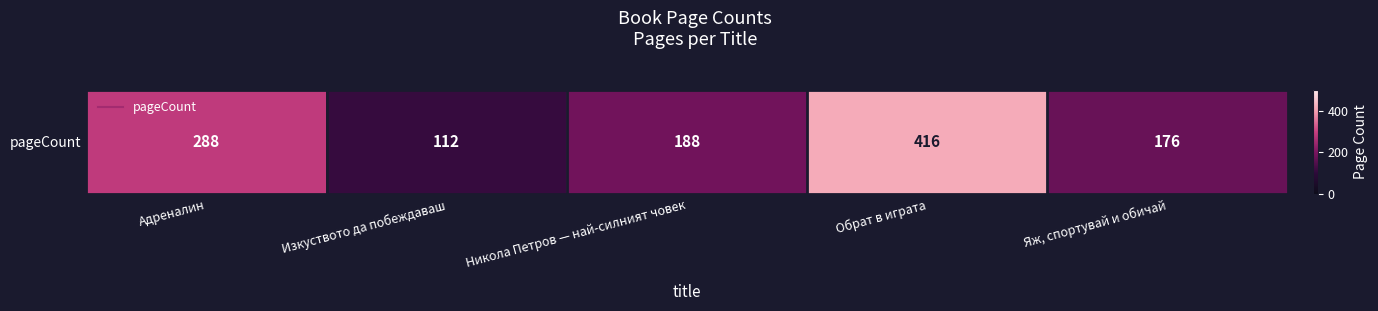

What is the change in value from Адреналин to Яж, спортувай и обичай?

-112